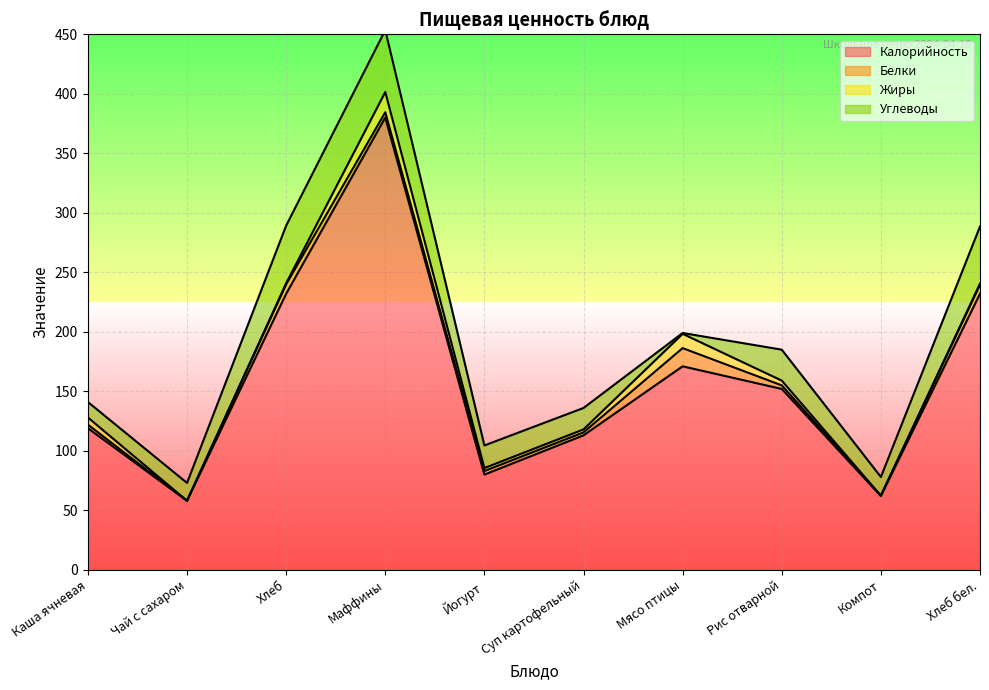

At which category is the sum across all series the highest?

Маффины